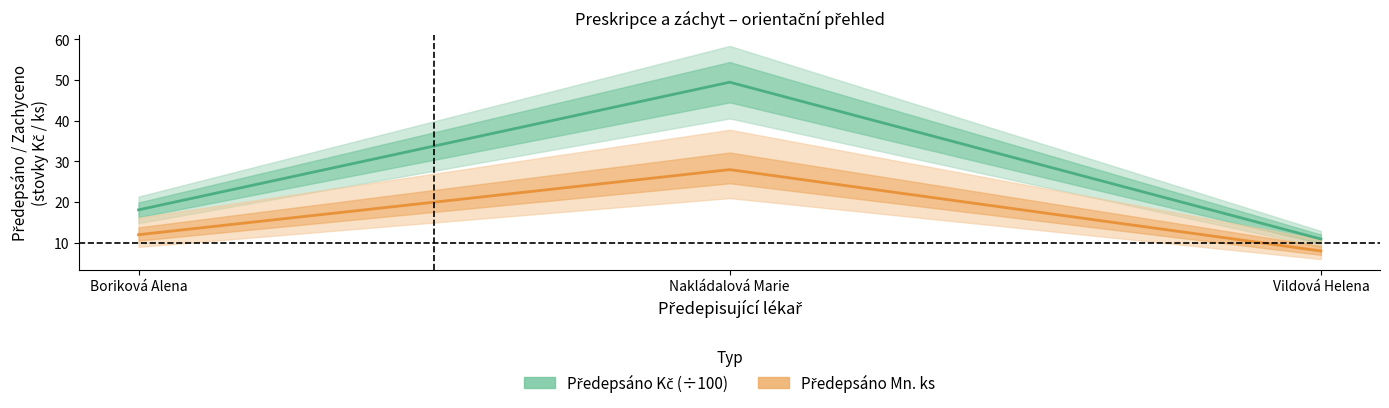

How many lines are shown in the chart?

2